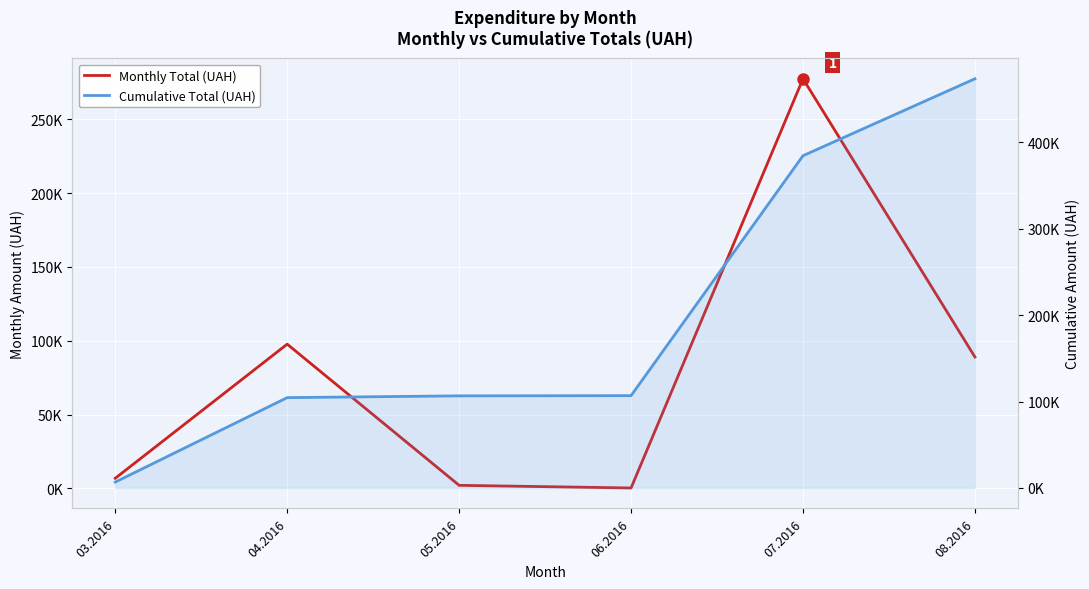

Does the chart display data point markers on the line(s)?

No